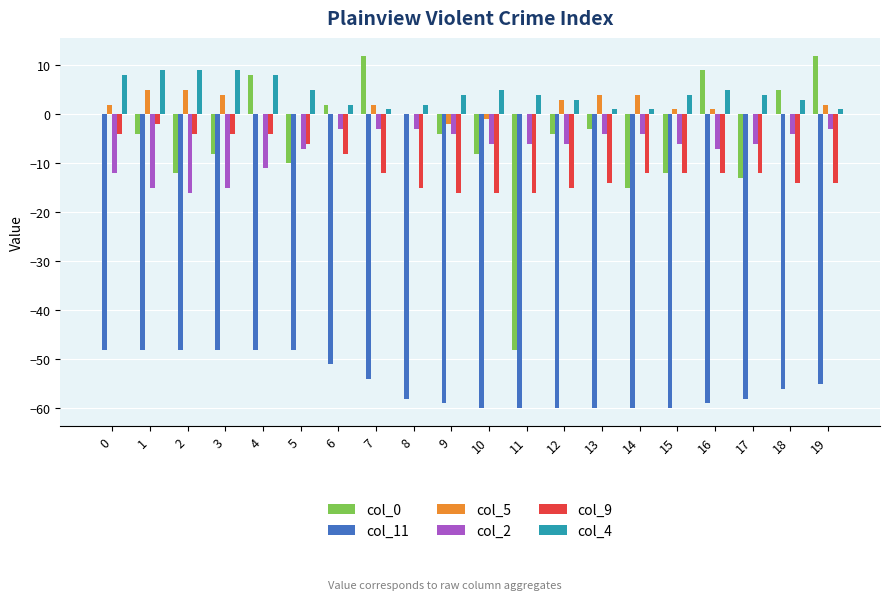

The value of col_2 at 9 is -4. True or false?

True